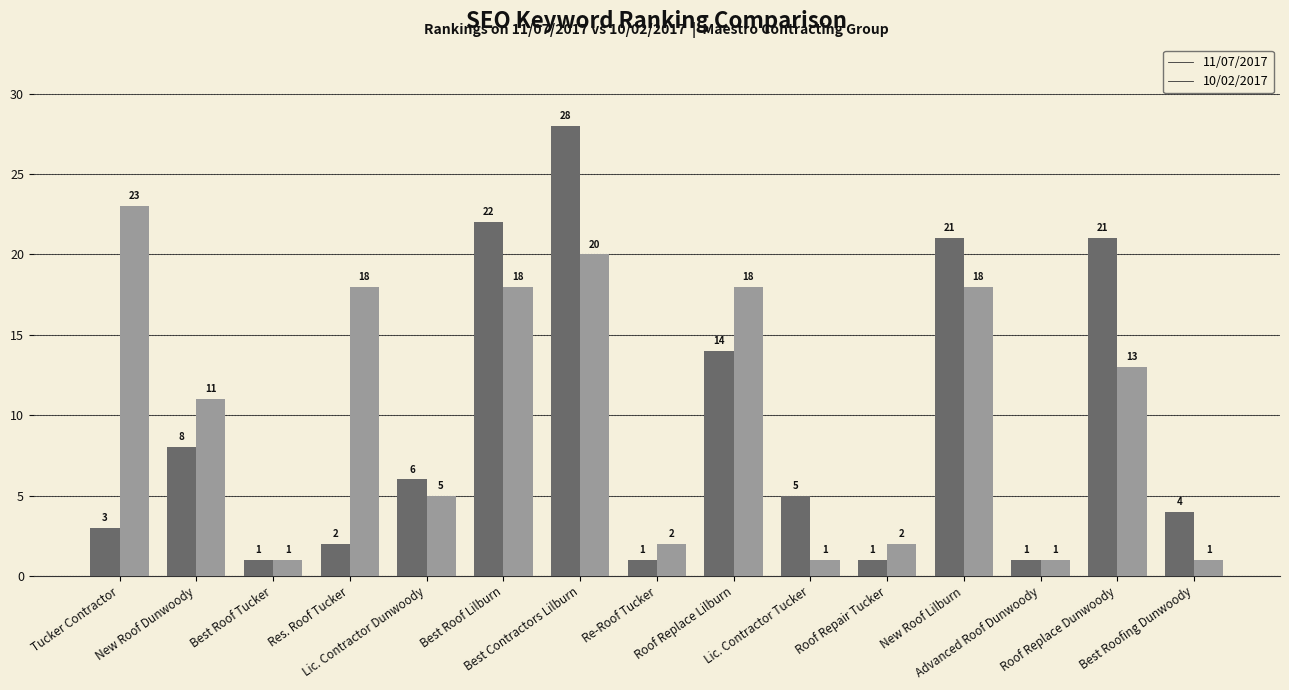

What is the difference between the second highest and second lowest values in the 11/07/2017 series?

21